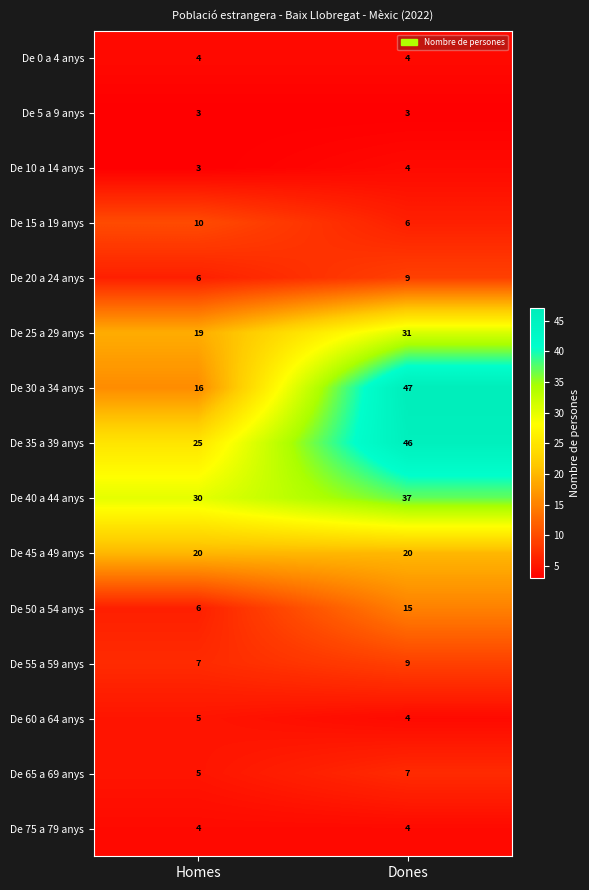

Reading left to right, transcribe all the data shown in this chart.

De 0 a 4 anys: 4	4
De 5 a 9 anys: 3	3
De 10 a 14 anys: 3	4
De 15 a 19 anys: 10	6
De 20 a 24 anys: 6	9
De 25 a 29 anys: 19	31
De 30 a 34 anys: 16	47
De 35 a 39 anys: 25	46
De 40 a 44 anys: 30	37
De 45 a 49 anys: 20	20
De 50 a 54 anys: 6	15
De 55 a 59 anys: 7	9
De 60 a 64 anys: 5	4
De 65 a 69 anys: 5	7
De 75 a 79 anys: 4	4